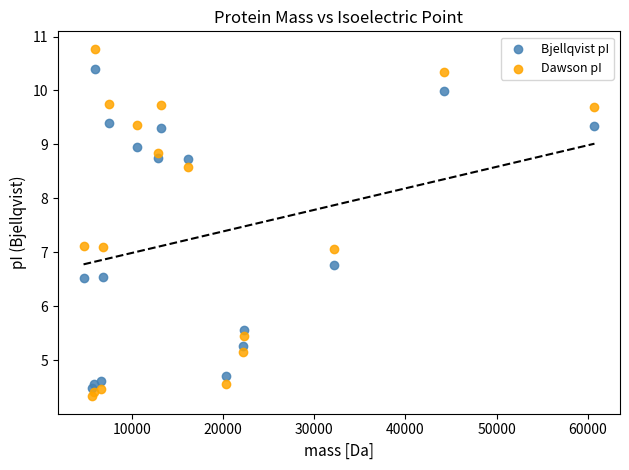

Which series contains the highest Y value?

Dawson pI